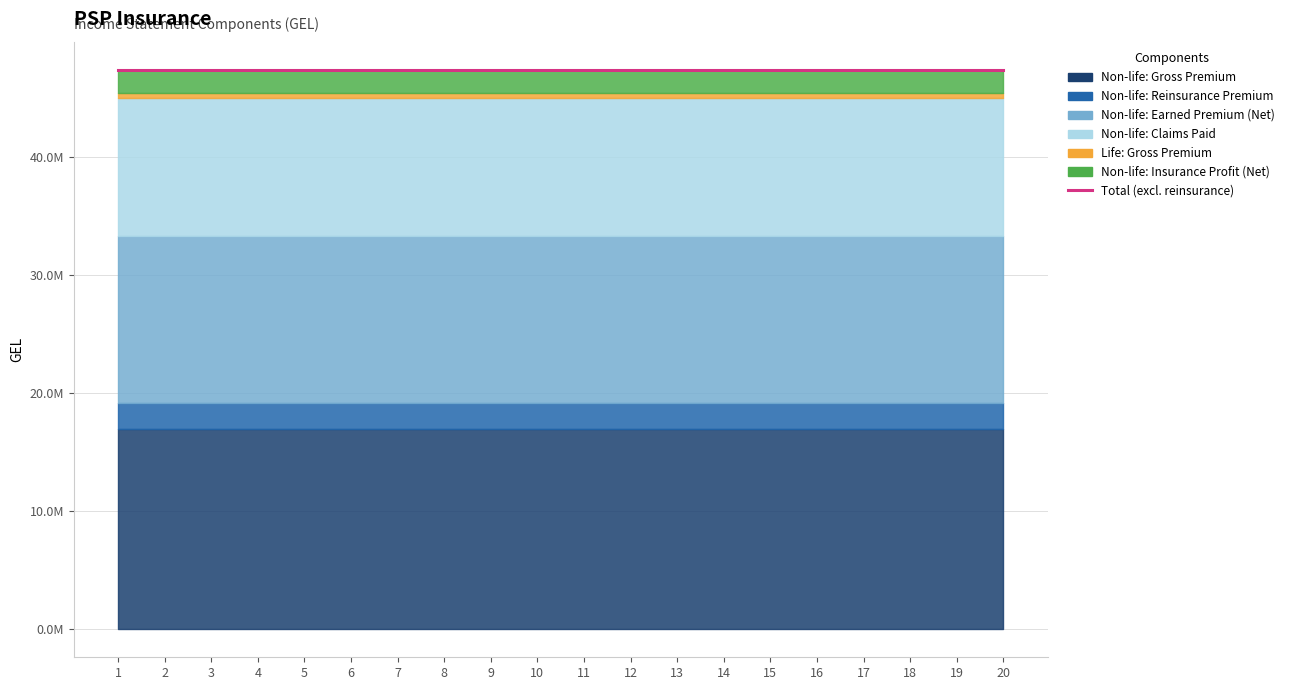

True or false: Non-life: Insurance Profit (Net) has more than 2 interior local peaks.

False